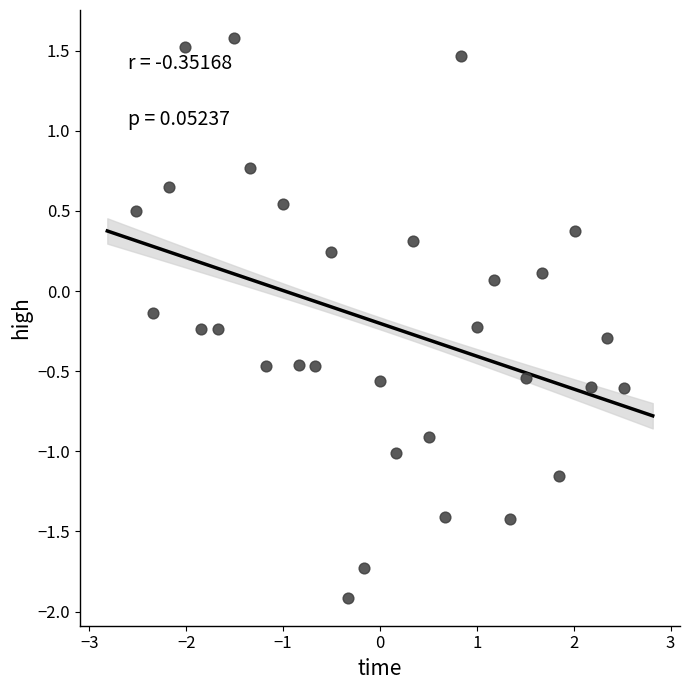

What is the range of Y values (max minus min)?

3.5